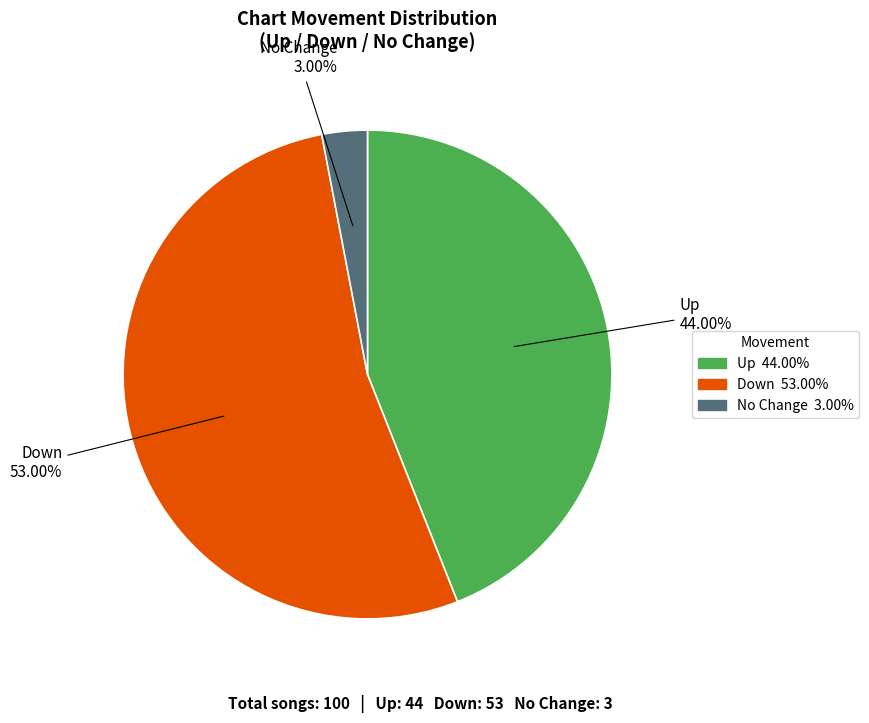

Is there any slice that represents more than half of the pie?

Yes